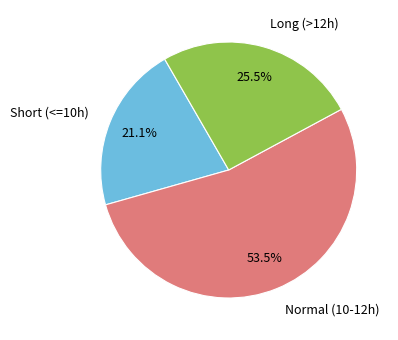

Which category has the biggest portion of the pie?

Normal (10-12h)